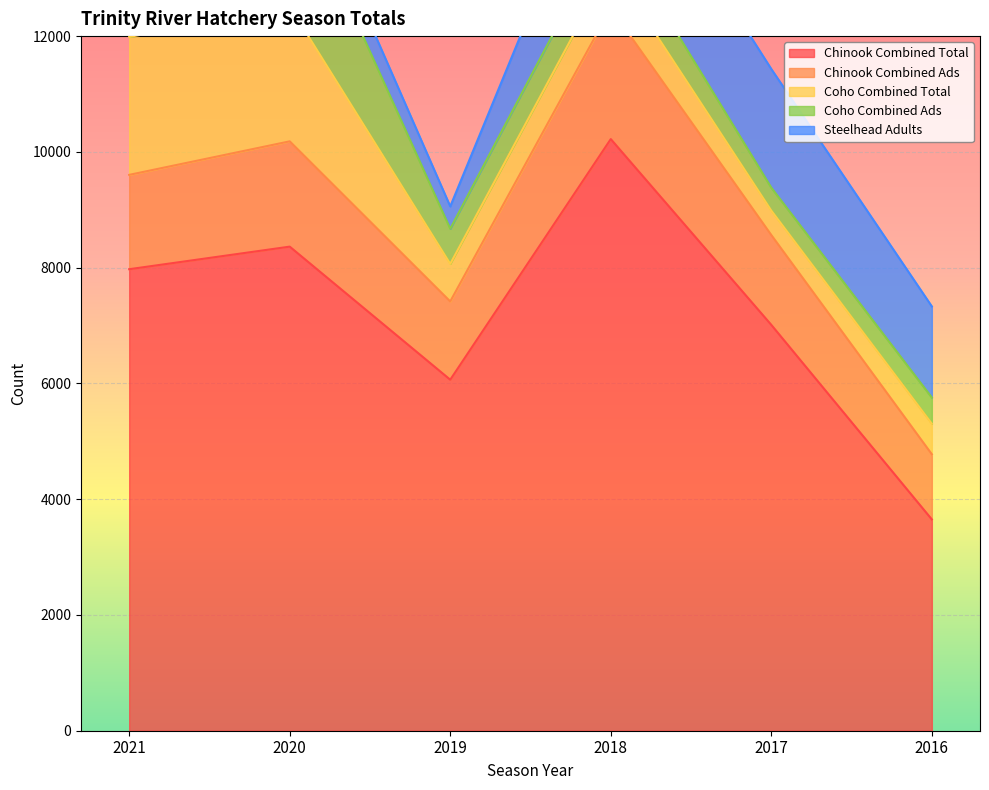

The value of Coho Combined Total at 2019 is 1160. True or false?

False